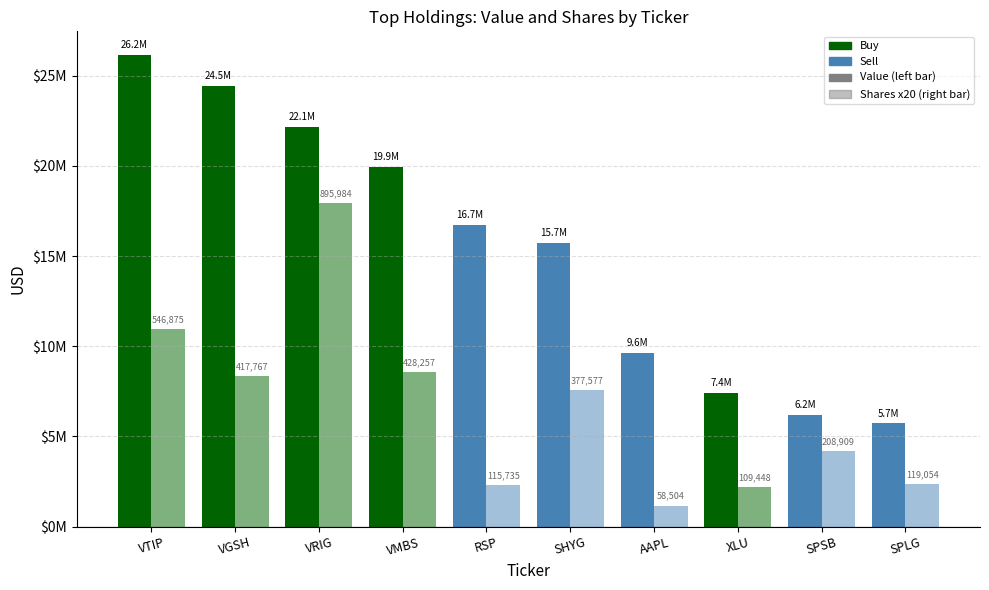

At which label does Shares or principal amount first exceed 377577?

VTIP